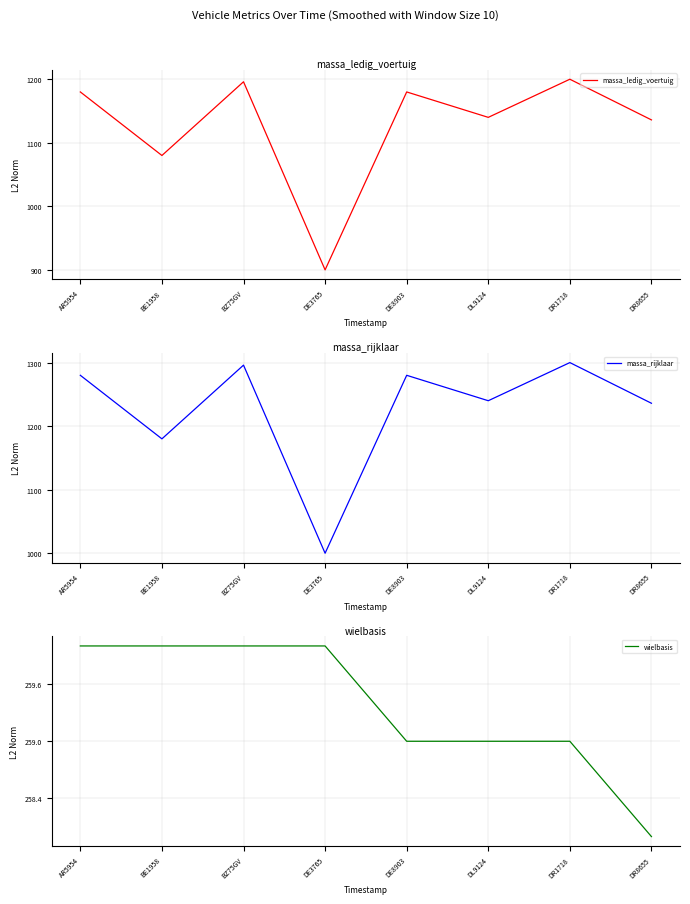

What is the highest value of the wielbasis series?

260